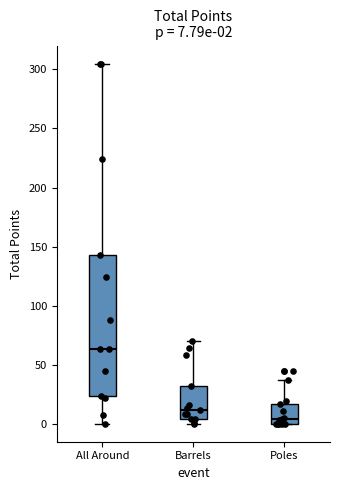

Which box's median line is the highest?

All Around